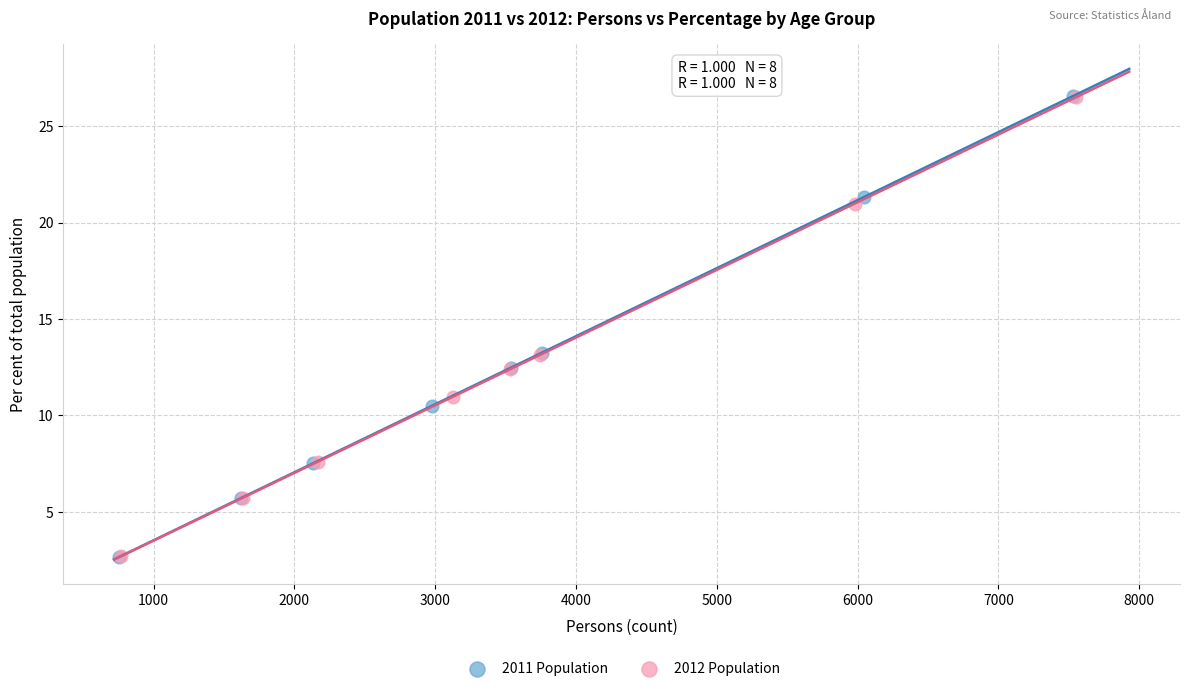

Which series has the widest spread of Y values?

2011 Population